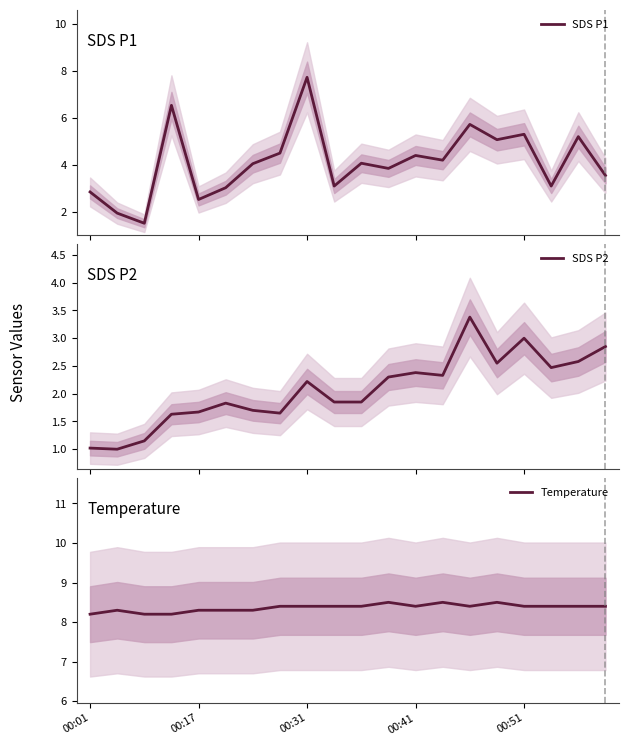

True or false: Temperature has a value of 5.8 at 10.

False